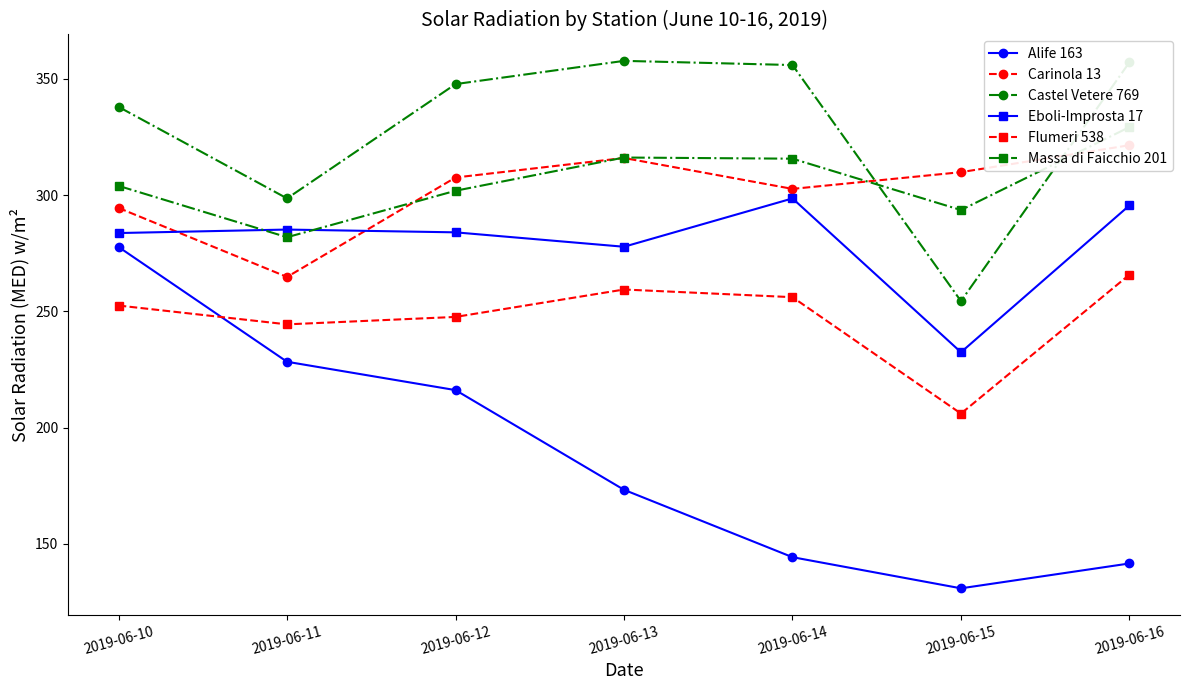

Reading left to right, extract all data points from this chart.

Alife 163: 277.7	228.3	216.1	173.2	144.2	130.8	141.5
Carinola 13: 294.5	264.8	307.6	316.0	302.7	309.9	321.5
Castel Vetere 769: 338.0	298.6	347.8	357.8	356.0	254.4	357.2
Eboli-Improsta 17: 283.7	285.2	284.0	277.8	298.6	232.4	295.6
Flumeri 538: 252.5	244.4	247.6	259.4	256.1	206.0	265.8
Massa di Faicchio 201: 304.0	281.9	301.9	316.2	315.7	293.6	329.3